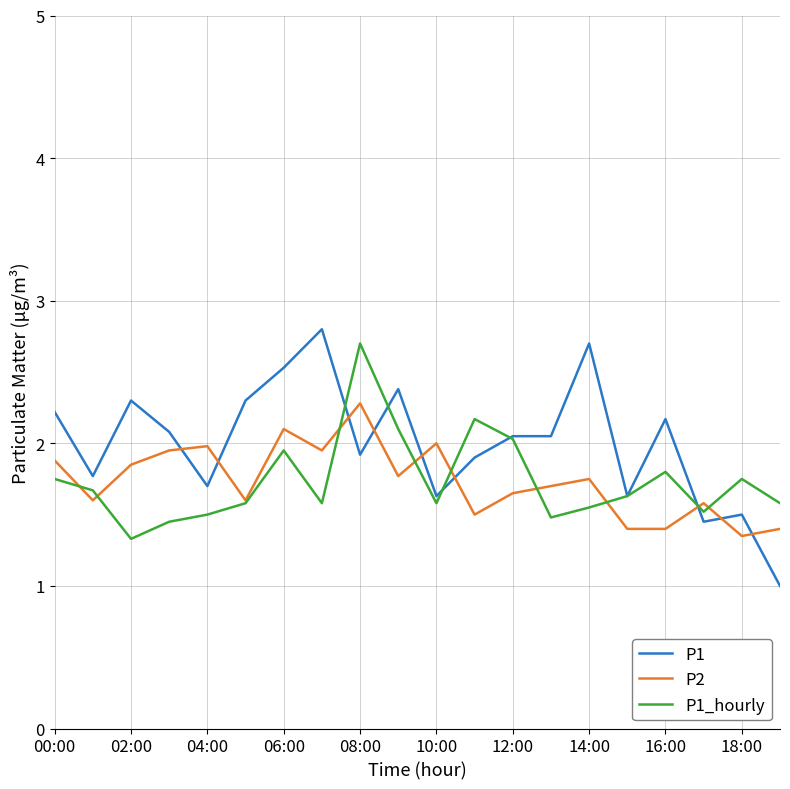

After their last crossing, which series has the higher values: P2 or P1_hourly?

P1_hourly